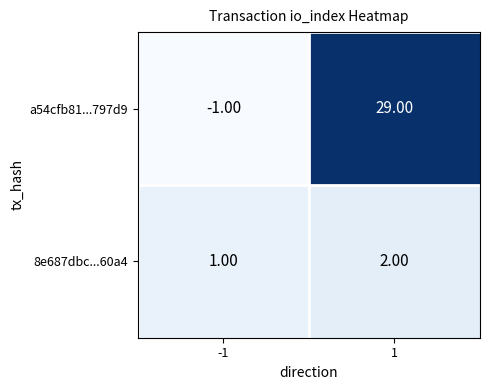

Rank the series at 1 from lowest to highest value.

8e687dbc...60a4, a54cfb81...797d9